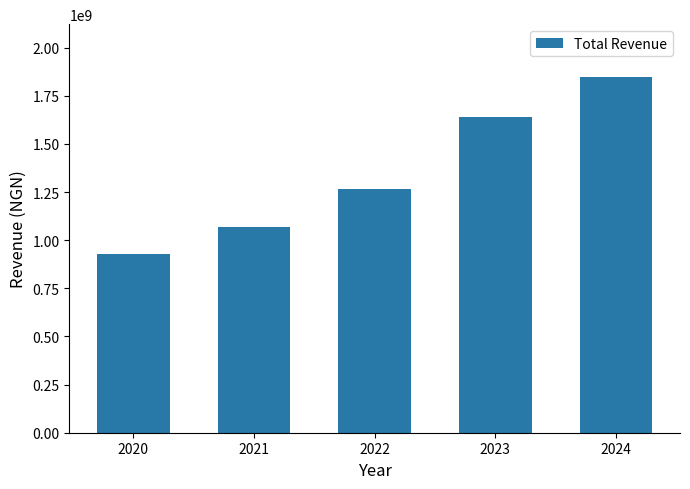

Rank the categories by value from highest to lowest.

2024, 2023, 2022, 2021, 2020